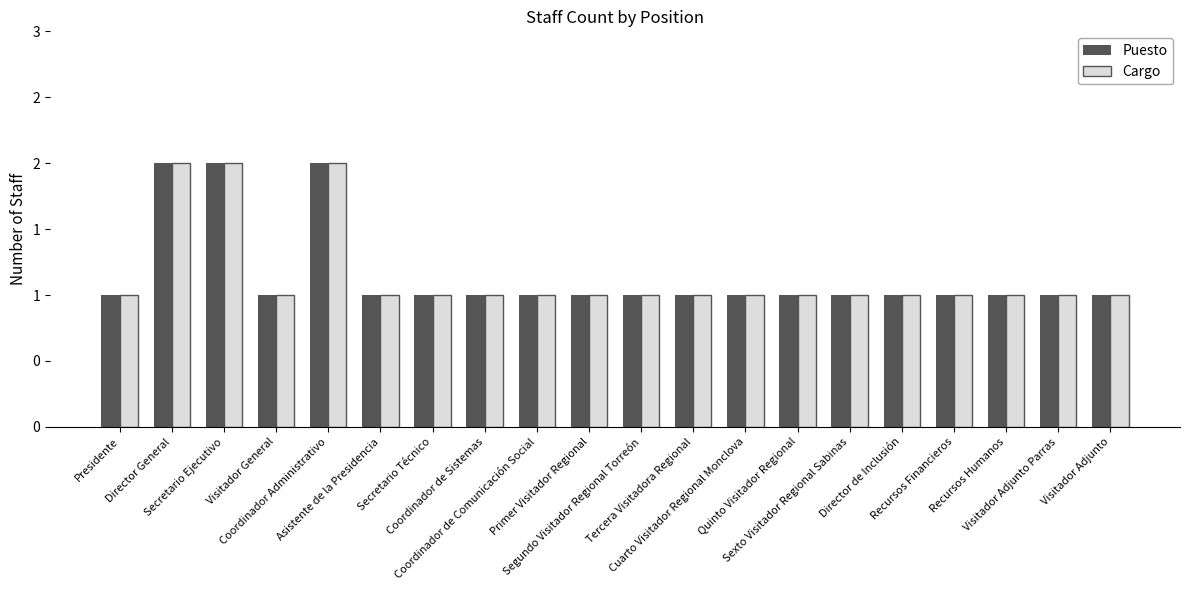

What are all the series names shown in the legend?

Puesto, Cargo